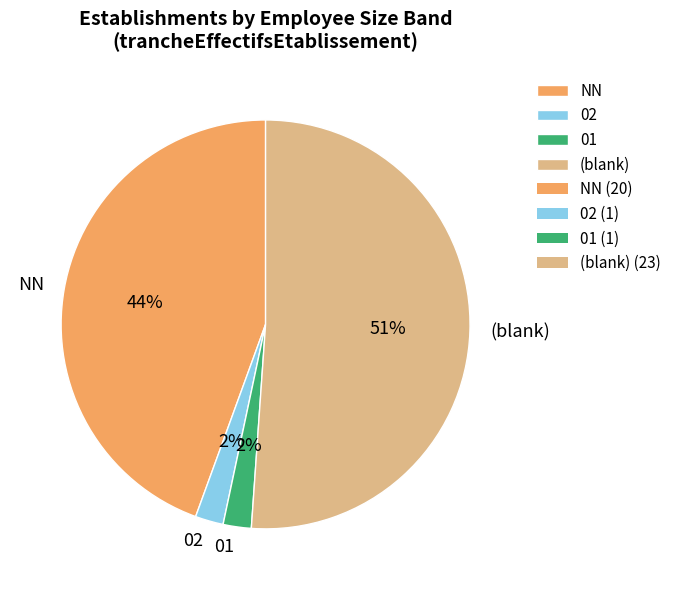

The NN slice represents 1% of the pie. True or false?

False